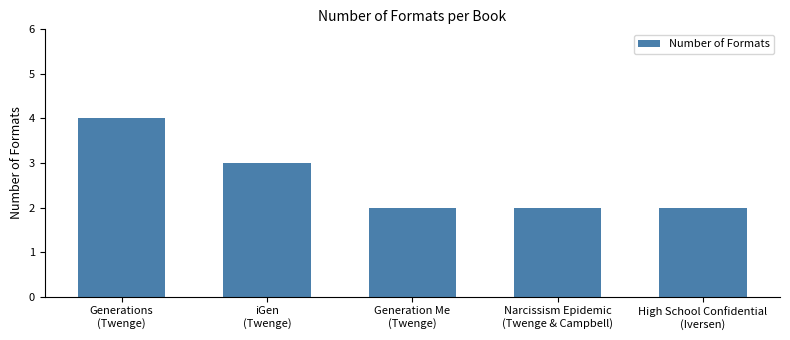

Reading left to right, what are all the values shown in this chart?

Generations
(Twenge)=4	iGen
(Twenge)=3	Generation Me
(Twenge)=2	Narcissism Epidemic
(Twenge & Campbell)=2	High School Confidential
(Iversen)=2